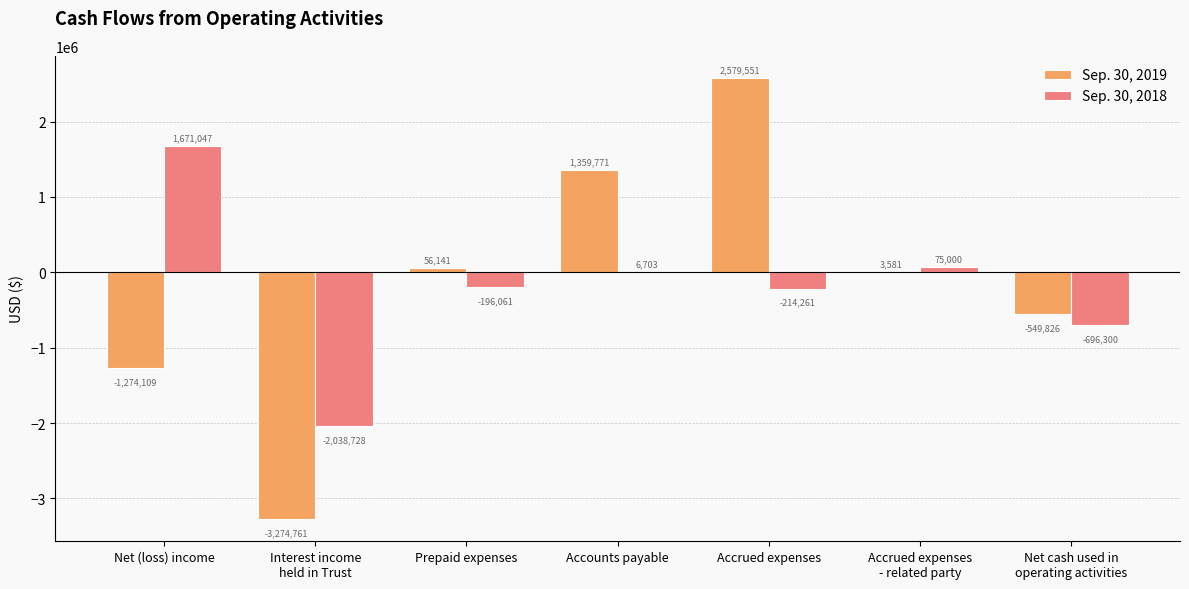

What are all the series names shown in the legend?

Sep. 30, 2019, Sep. 30, 2018